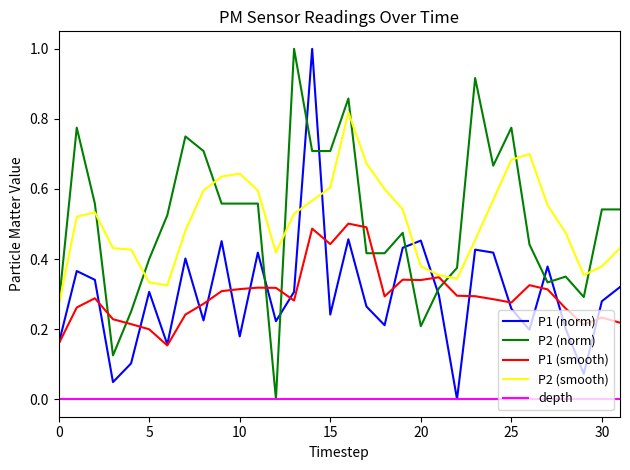

True or false: depth and P1 (smooth) intersect in this chart.

False